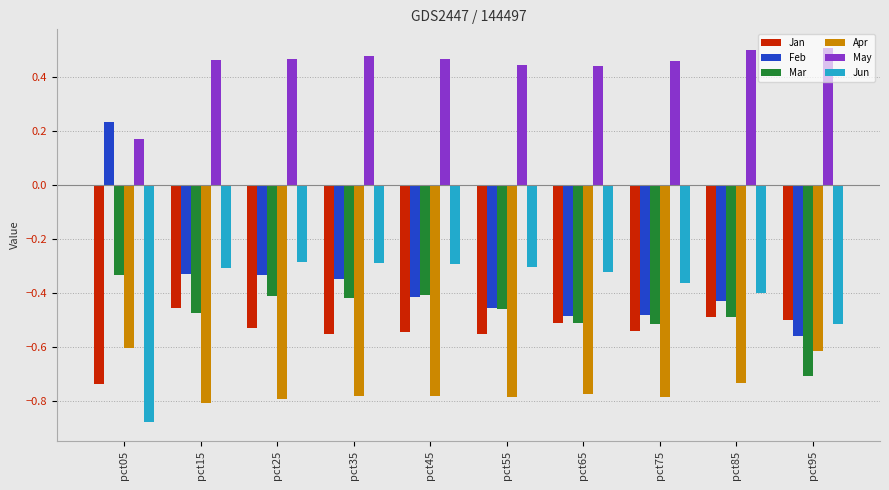

Which label corresponds to the smallest value in the chart?

pct05